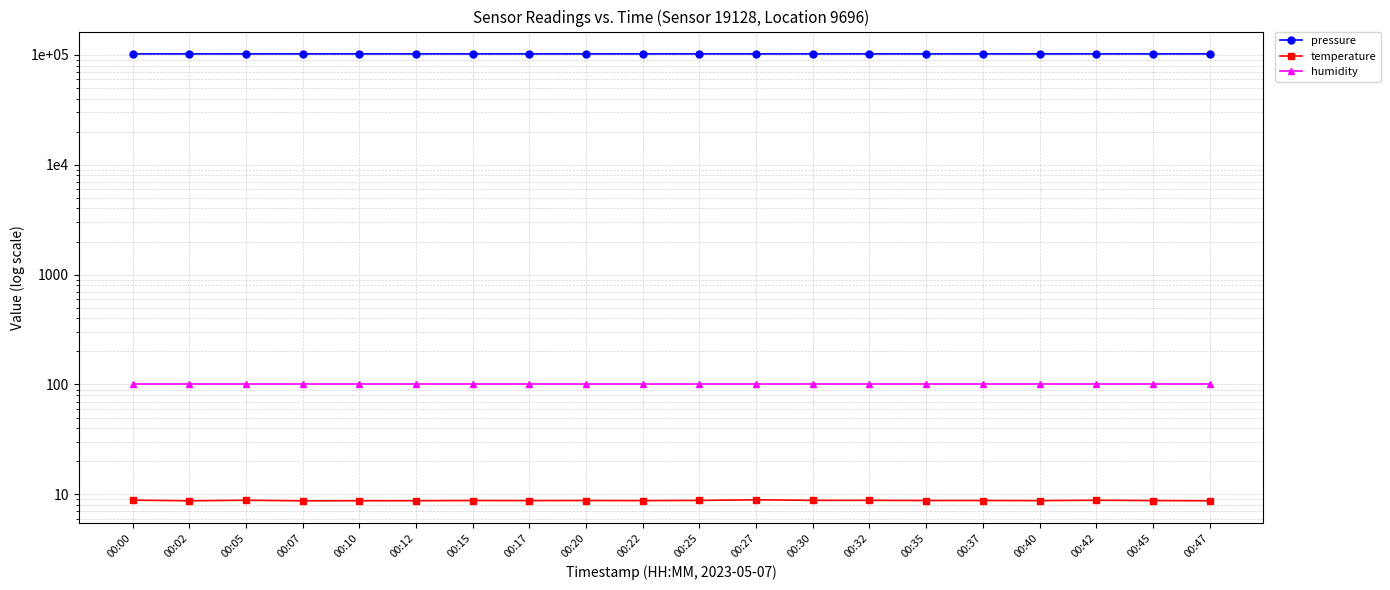

Which category has the highest value in the pressure series?

00:07